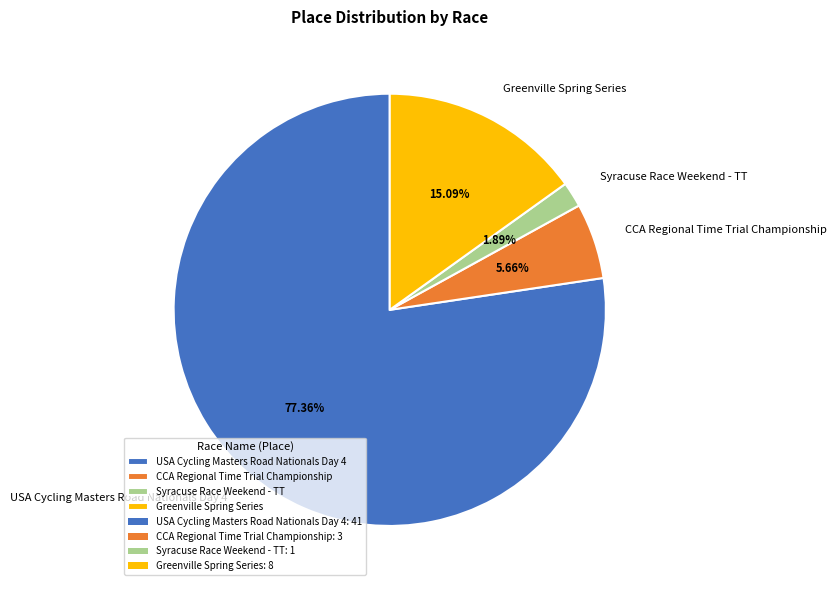

Does USA Cycling Masters Road Nationals Day 4 represent more than half of the total?

Yes